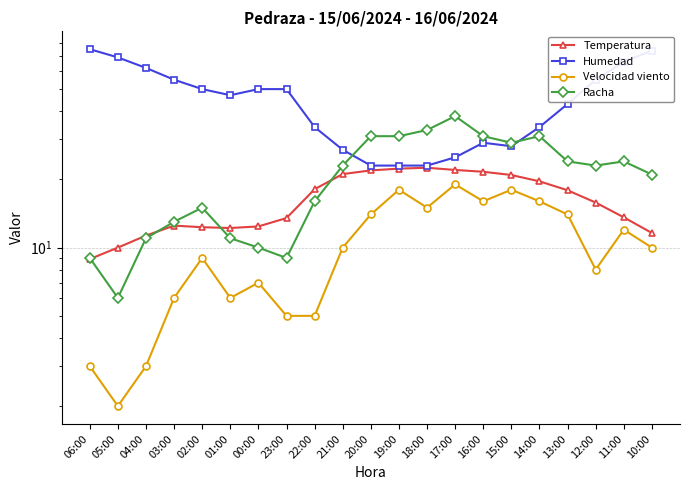

What is the total value across all series at 03:00?

86.5